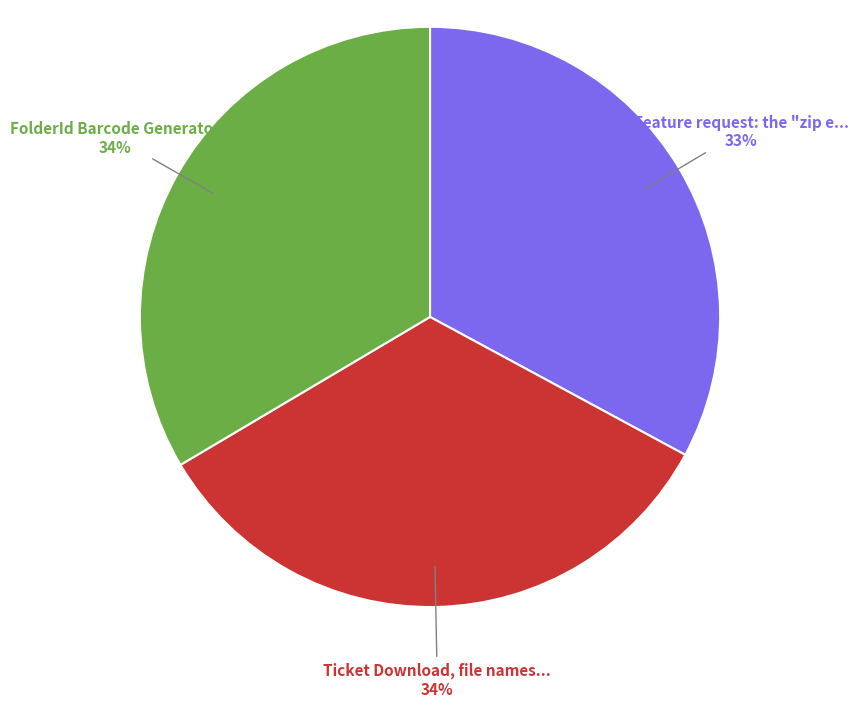

To the nearest percent, what is the average slice percentage?

33%